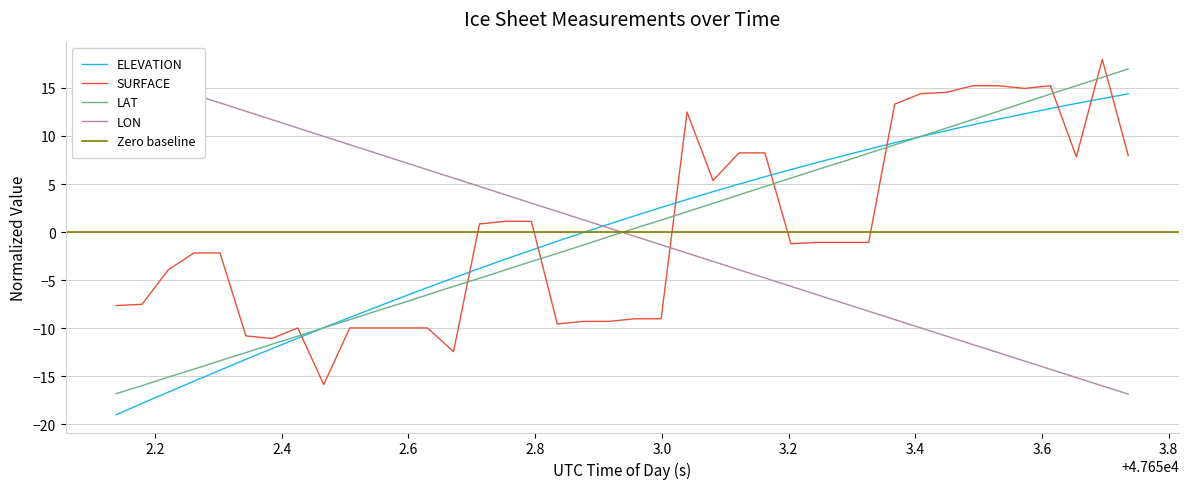

What is the lowest value of the LAT series?

-16.8